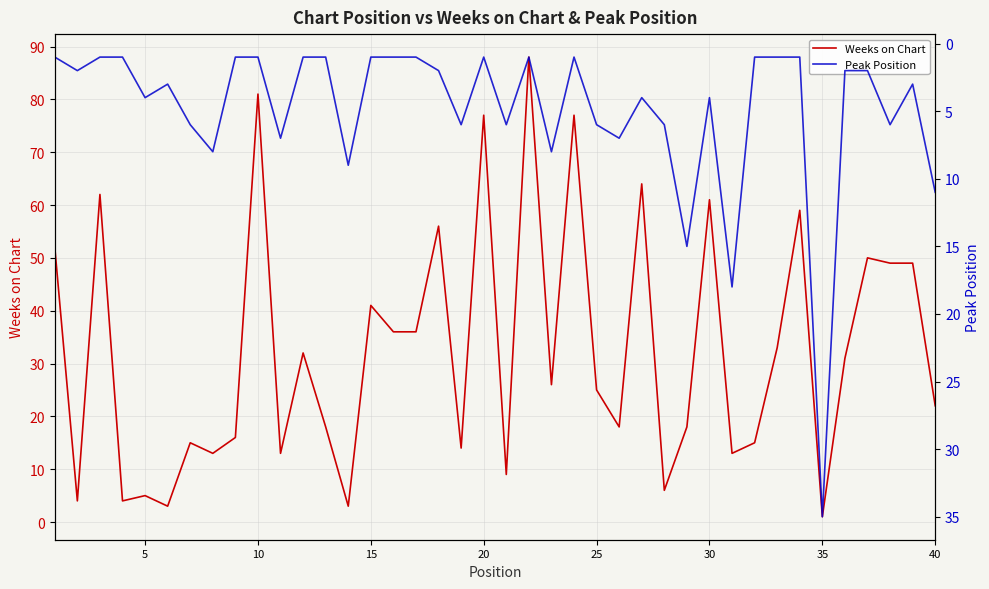

At how many categories does at least one series exceed 42?

13